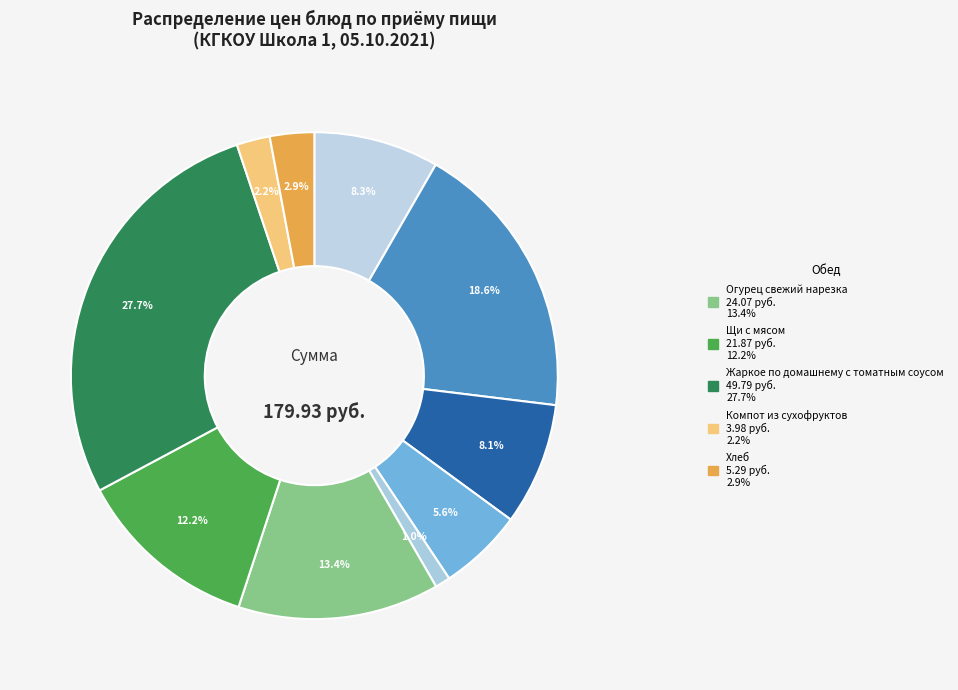

How many slices are in this pie chart?

10